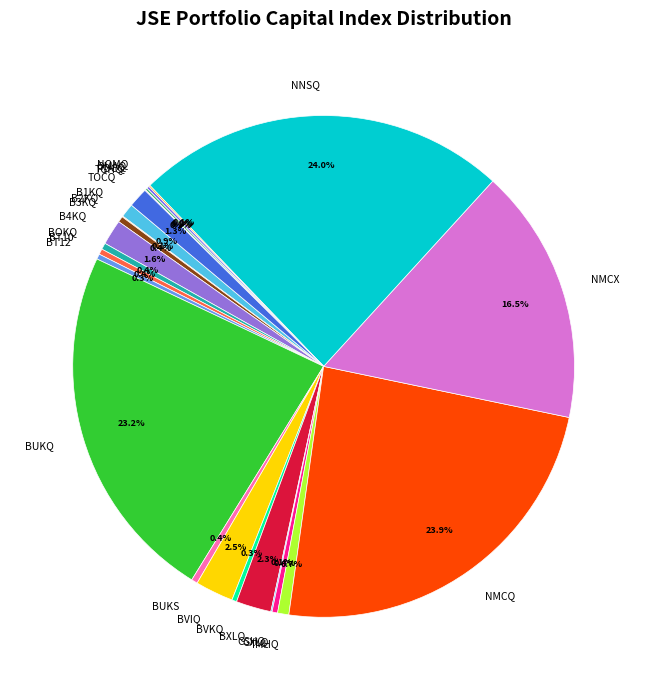

What is the ratio of the value at BVKQ to the value at IMHQ?

0.4